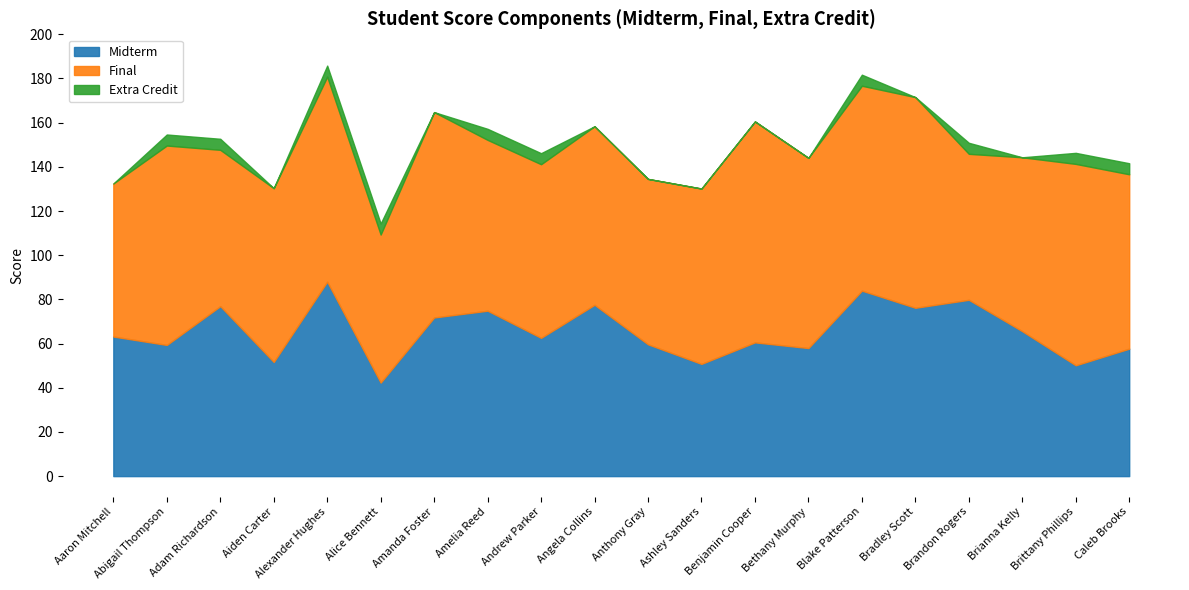

True or false: Midterm has more than 2 interior local peaks.

True